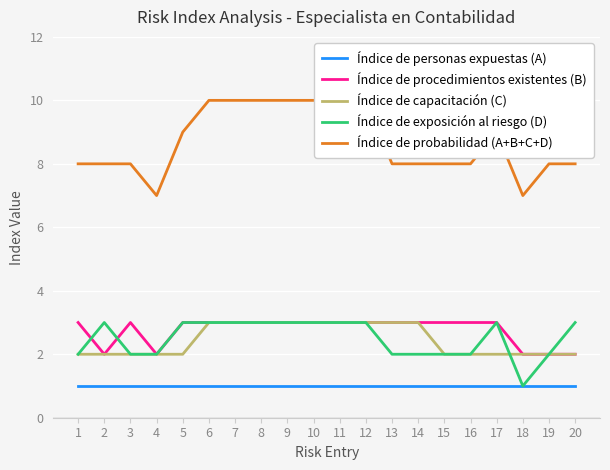

Reading right to left, list all the values displayed in this chart.

Índice de personas expuestas (A): 20=1	19=1	18=1	17=1	16=1	15=1	14=1	13=1	12=1	11=1	10=1	9=1	8=1	7=1	6=1	5=1	4=1	3=1	2=1	1=1
Índice de procedimientos existentes (B): 20=2	19=2	18=2	17=3	16=3	15=3	14=3	13=3	12=3	11=3	10=3	9=3	8=3	7=3	6=3	5=3	4=2	3=3	2=2	1=3
Índice de capacitación (C): 20=2	19=2	18=2	17=2	16=2	15=2	14=3	13=3	12=3	11=3	10=3	9=3	8=3	7=3	6=3	5=2	4=2	3=2	2=2	1=2
Índice de exposición al riesgo (D): 20=3	19=2	18=1	17=3	16=2	15=2	14=2	13=2	12=3	11=3	10=3	9=3	8=3	7=3	6=3	5=3	4=2	3=2	2=3	1=2
Índice de probabilidad (A+B+C+D): 20=8	19=8	18=7	17=9	16=8	15=8	14=8	13=8	12=10	11=10	10=10	9=10	8=10	7=10	6=10	5=9	4=7	3=8	2=8	1=8